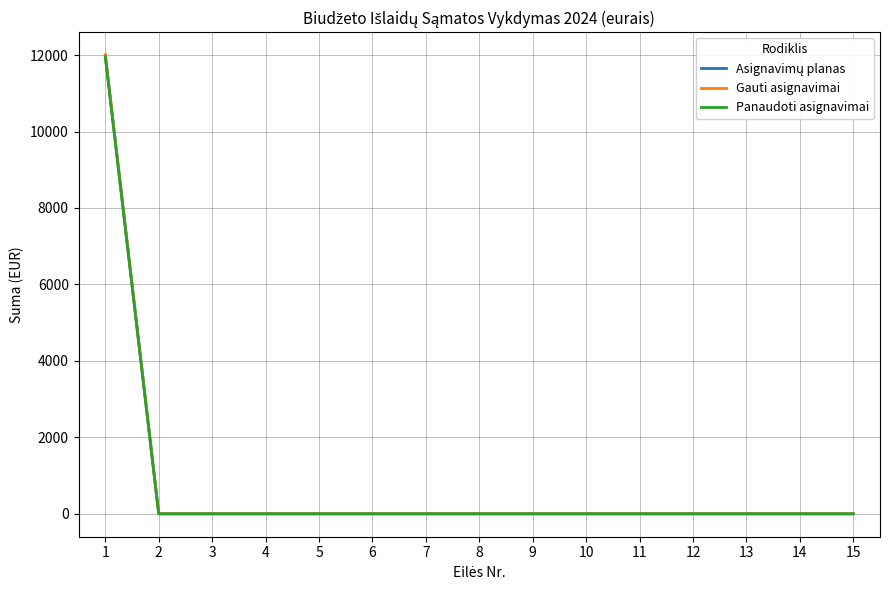

Between 6 and 7, which series saw the biggest shift?

Asignavimų planas